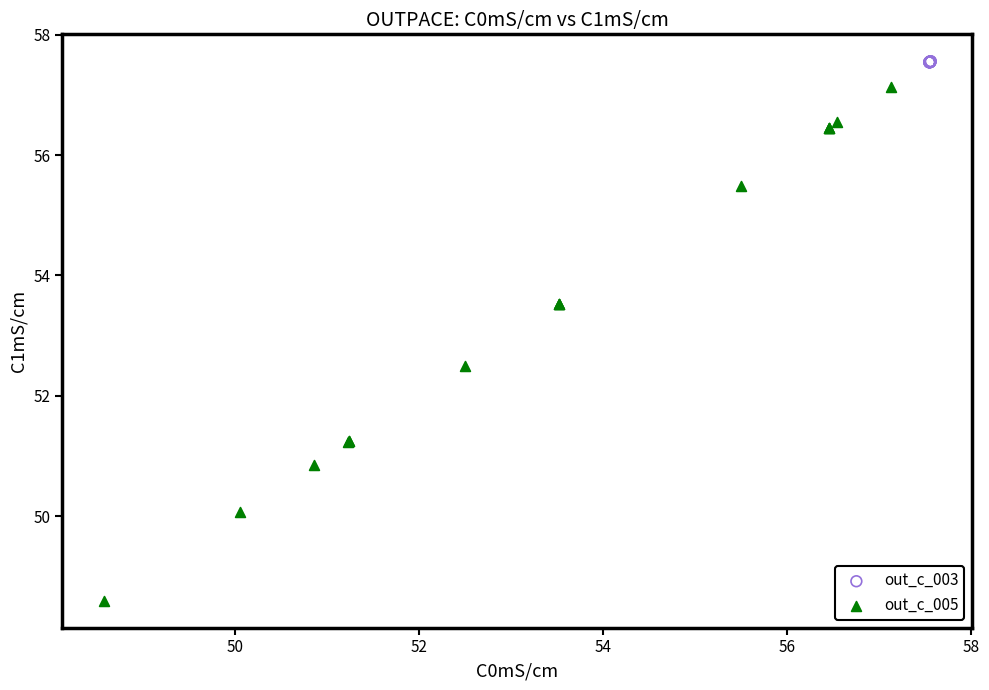

Which series contains the lowest Y value?

out_c_005